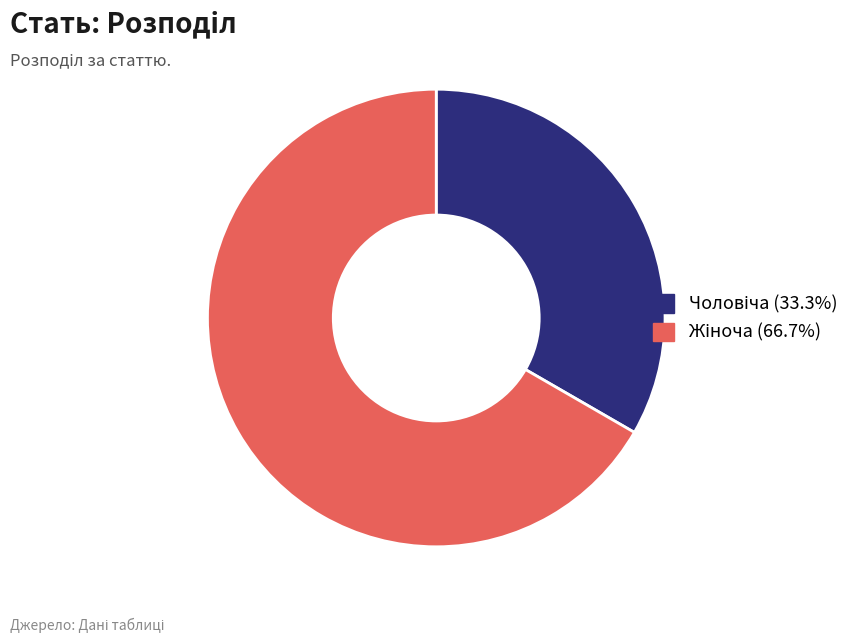

How many segments does this pie chart have?

2